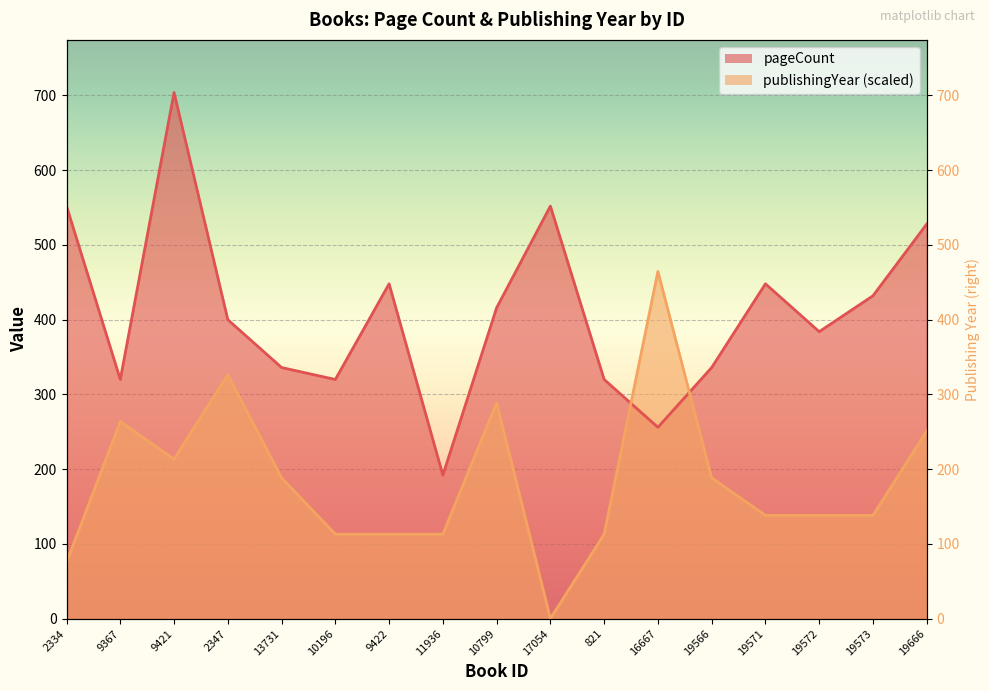

List the labels in order of pageCount value, smallest first.

11936, 16667, 9367, 10196, 821, 13731, 19566, 19572, 2347, 10799, 19573, 9422, 19571, 19666, 2334, 17054, 9421